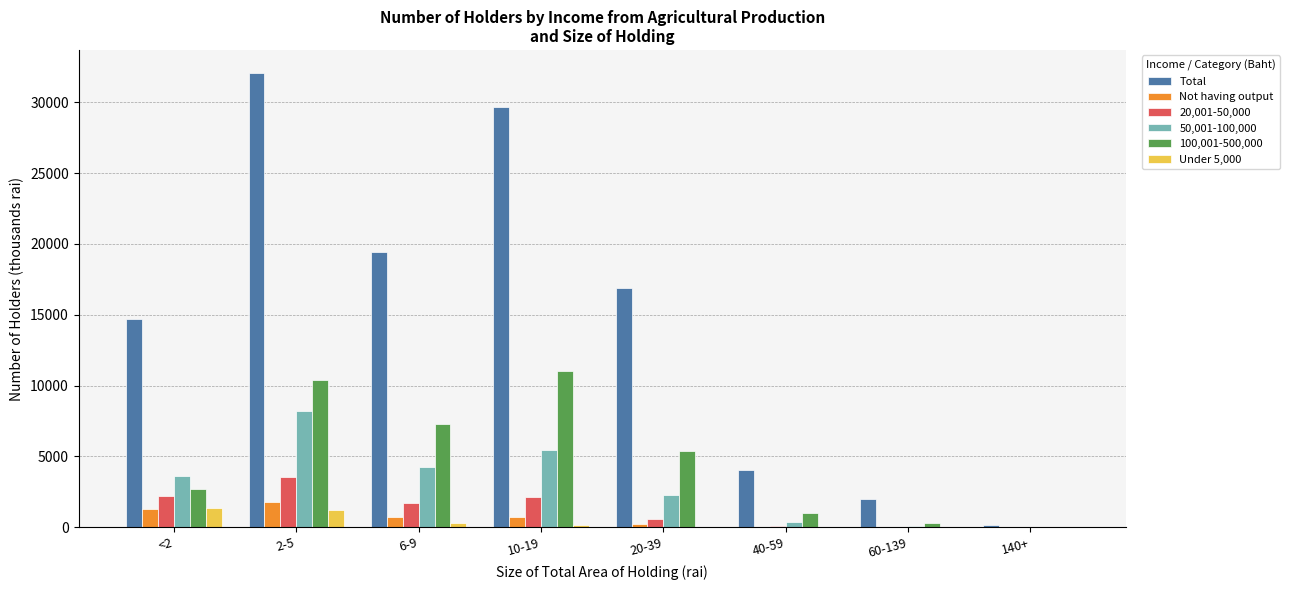

What is the sum of all Total values?

118965.6